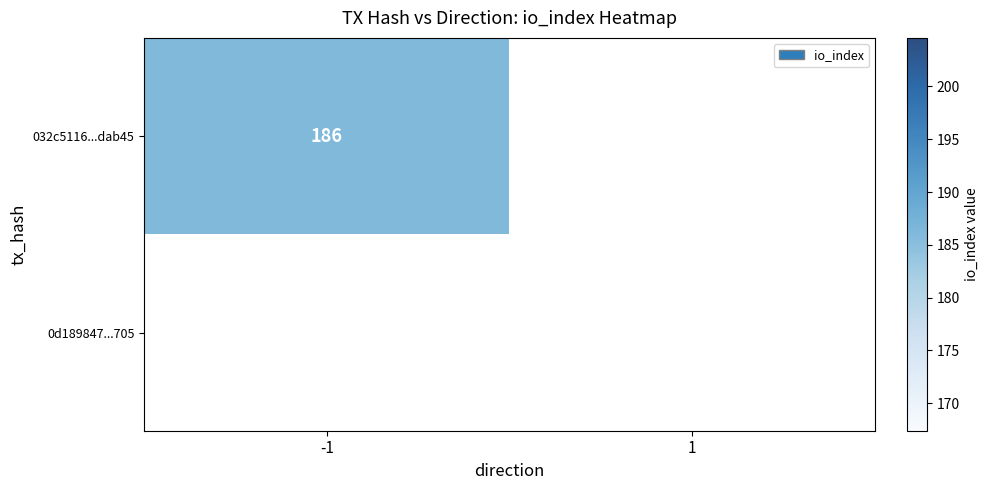

Reading right to left, transcribe all the data shown in this chart.

032c5116f39903df6a30de2ed0c7900532dab45: io_index=186	direction=-1
0d189847bae32317fd9181f5dff272b9ea45705: io_index=0	direction=1